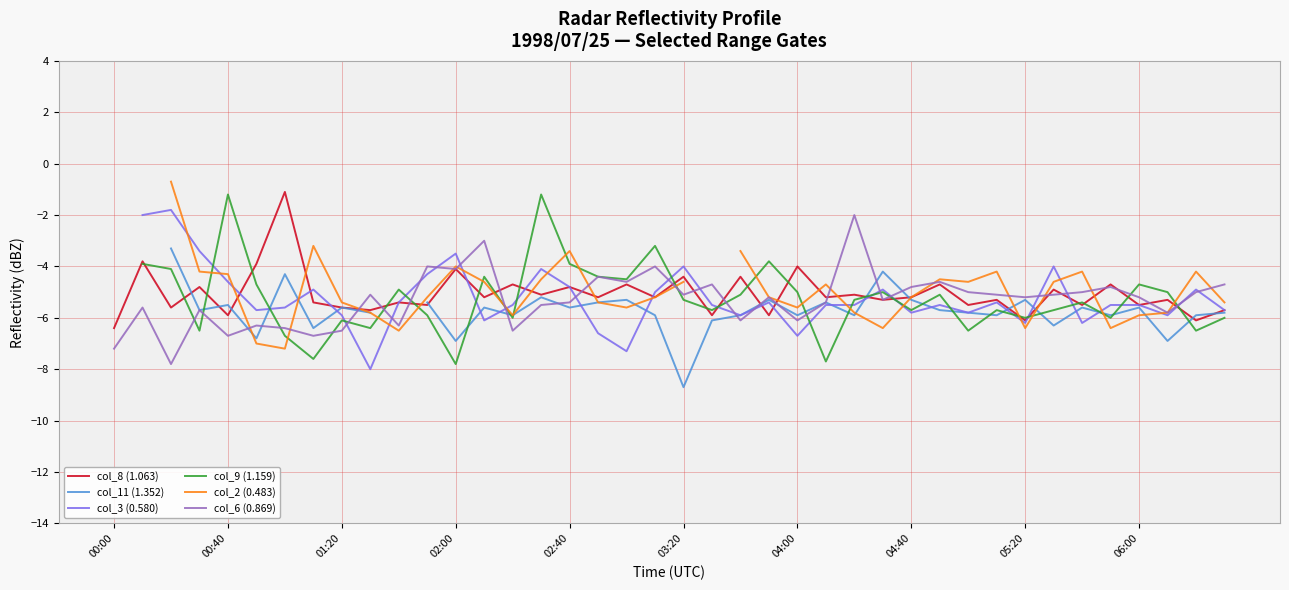

How many data points in col_9 (1.159) are above -5?

13